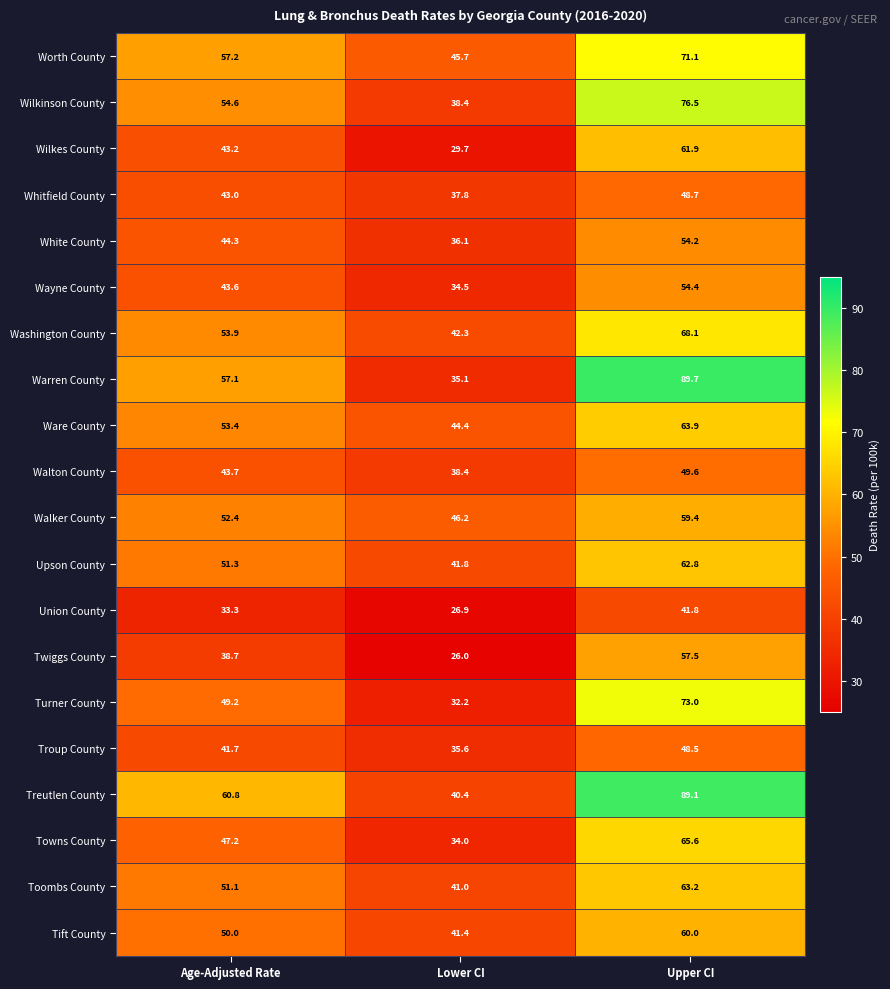

Rank the series at Age-Adjusted Rate from lowest to highest value.

Union County, Twiggs County, Troup County, Whitfield County, Wilkes County, Wayne County, Walton County, White County, Towns County, Turner County, Tift County, Toombs County, Upson County, Walker County, Ware County, Washington County, Wilkinson County, Warren County, Worth County, Treutlen County